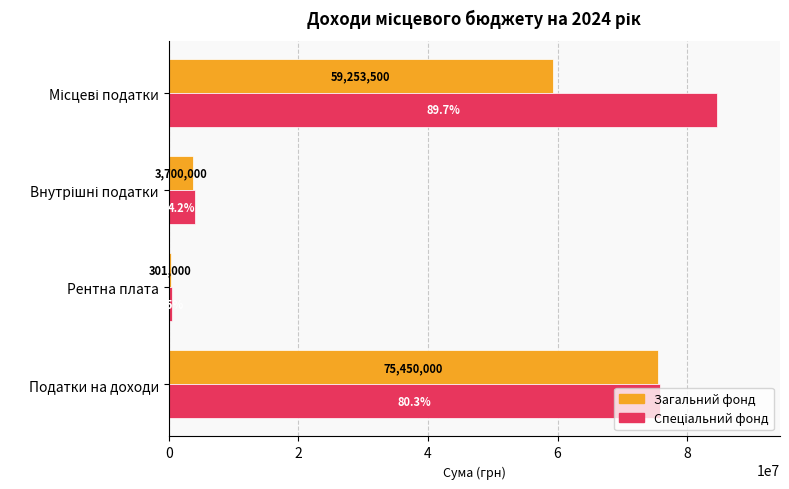

What is the minimum value shown in the chart?

301000